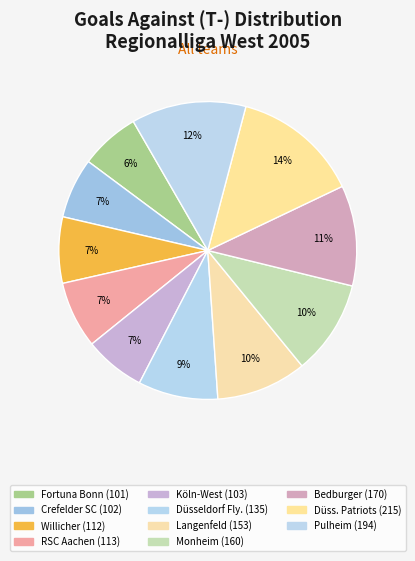

How many slices are in this pie chart?

11